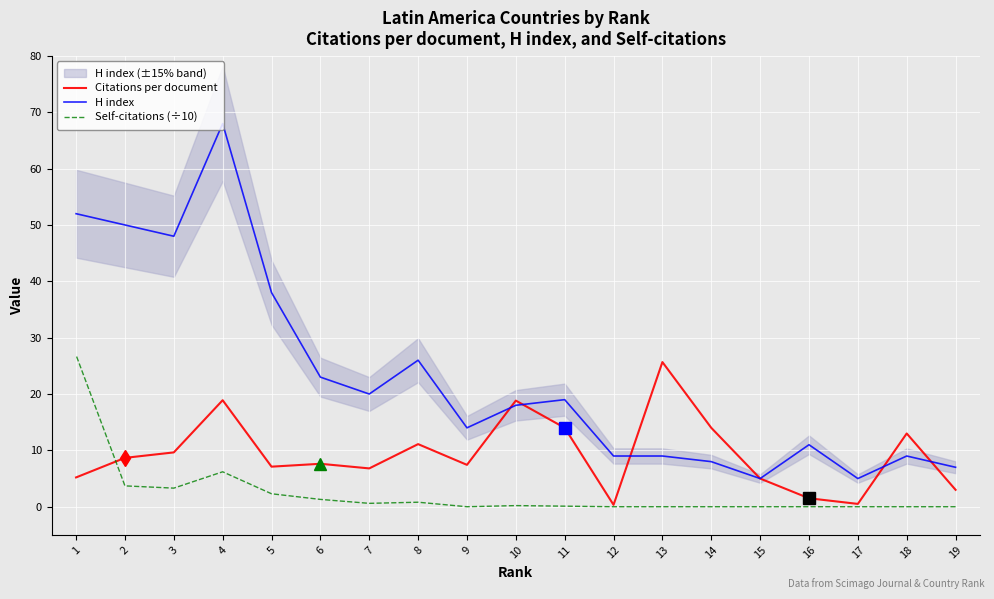

Between 18 and 13, which series saw the biggest shift?

Citations per document